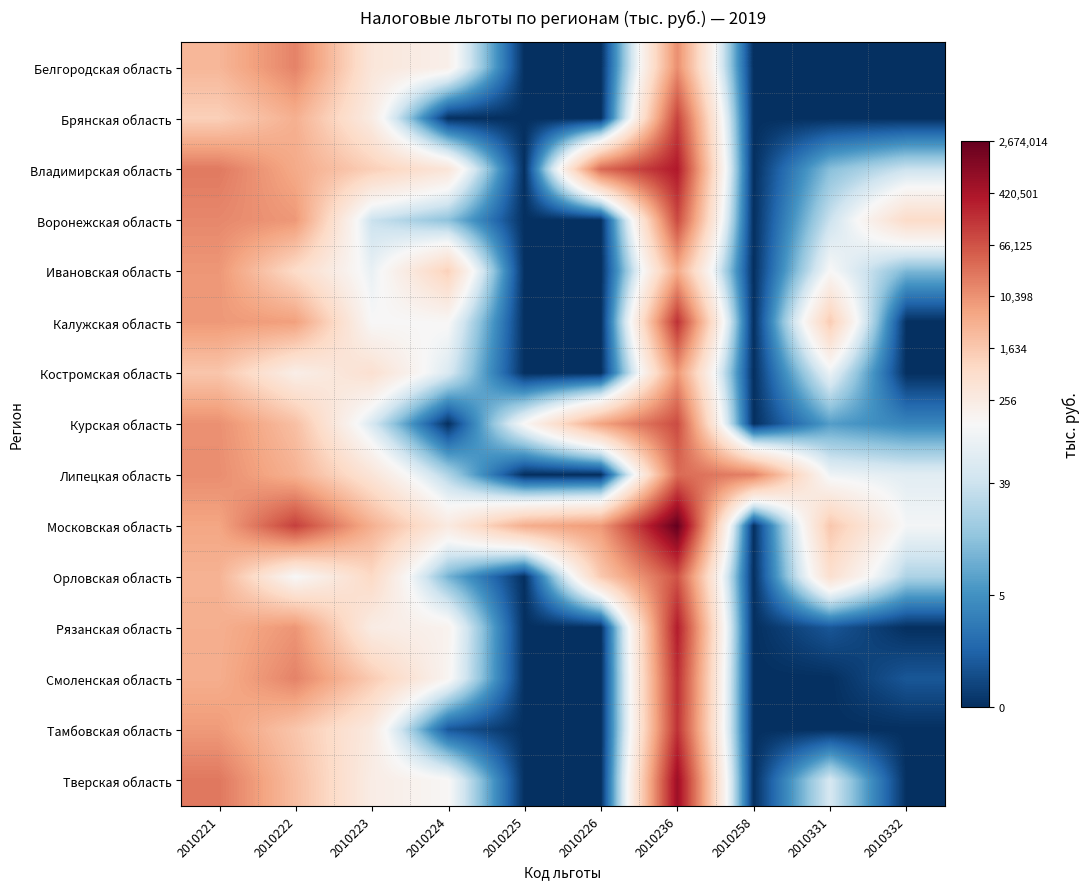

At which category is the sum across all series the highest?

2010236